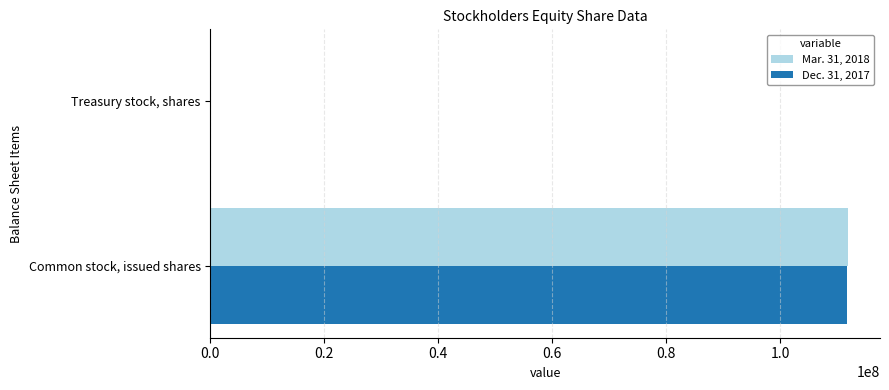

Is it true that Mar. 31, 2018 equals 111961963 at Common stock, issued shares?

True